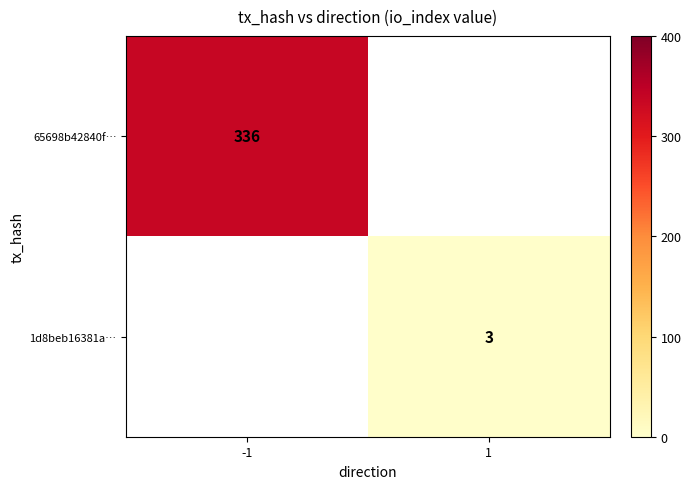

True or false: 1d8beb16381a… has a value of 4 at 1.

False